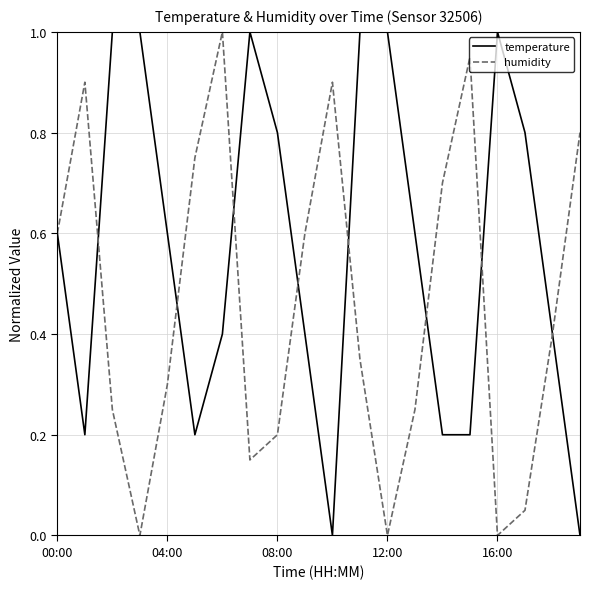

Which series has the largest total across all categories?

temperature